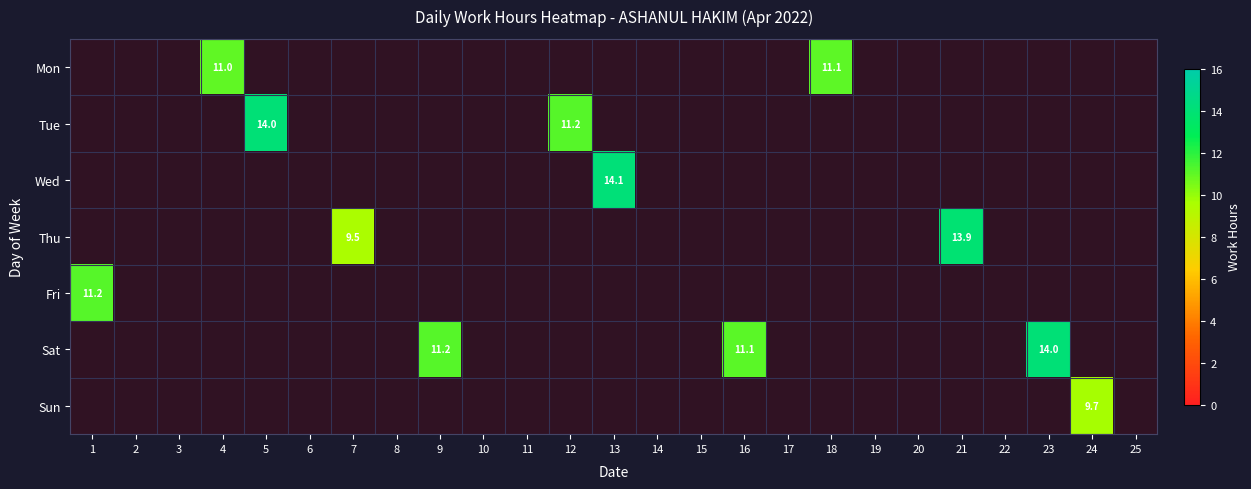

At how many categories does at least one series exceed 3?

12